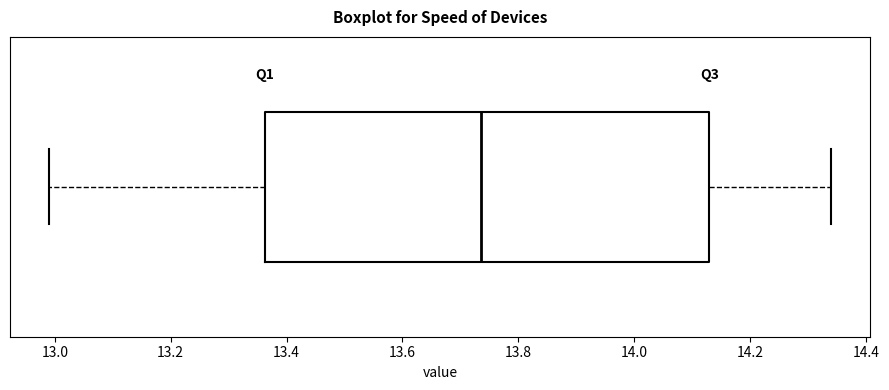

Read this box plot against the x-axis: the position of the median line, the range covered by the box, and the ends of both whiskers. The values are not printed on the chart, so give them approximately, as read against the axis.

median 13.74, box 13.36 to 14.14, whiskers 13.00 to 14.34